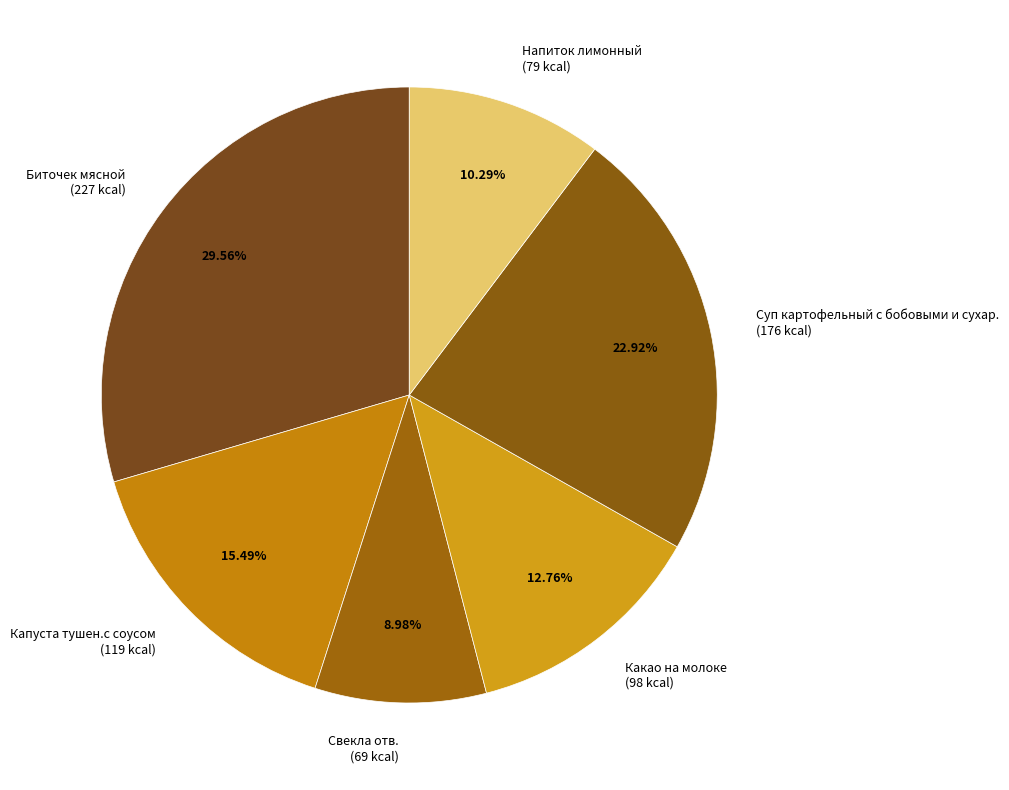

Which slice is the largest?

Биточек мясной